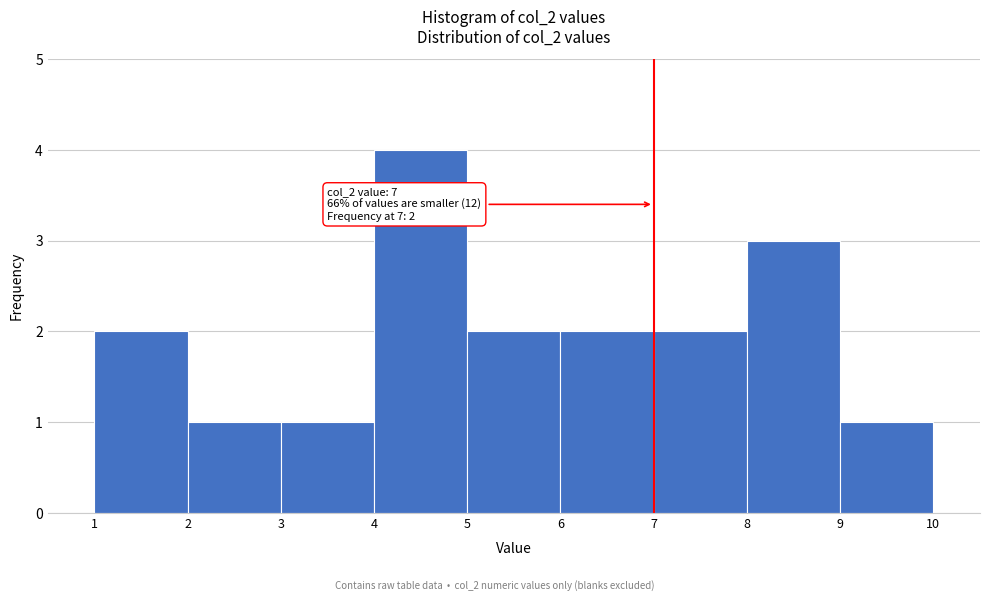

Over which range of the x-axis is the bar tallest?

4 to 5